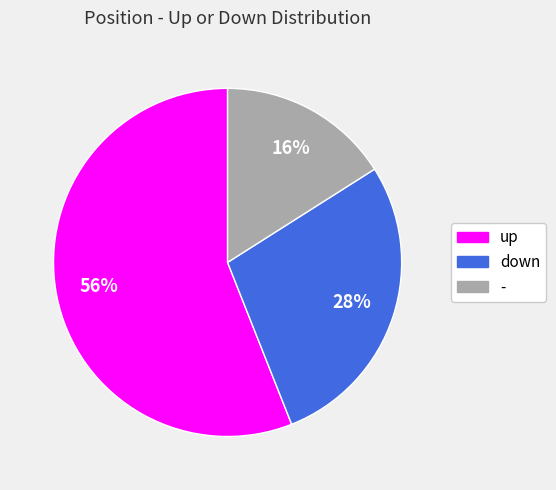

Count the number of slices in the pie.

3